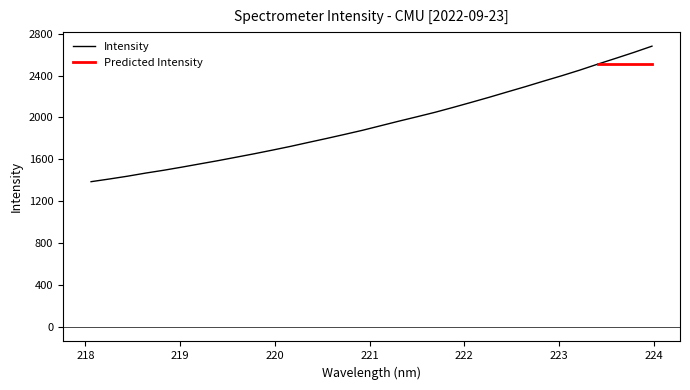

What is the label of the 9th point from the left?

219.589